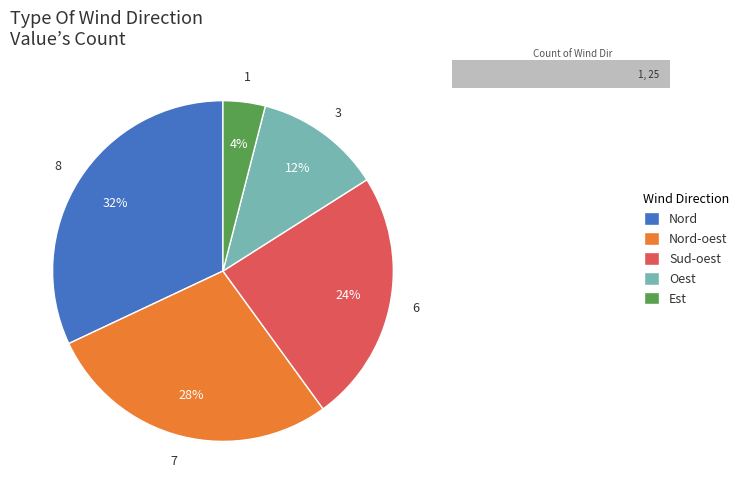

Does Est represent more than half of the total?

No